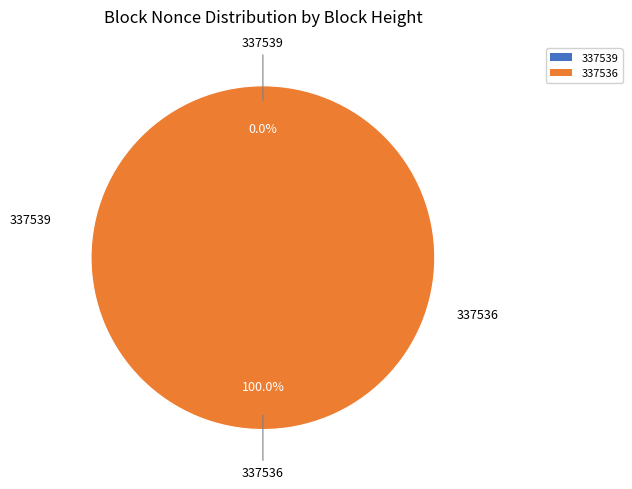

How many segments does this pie chart have?

2